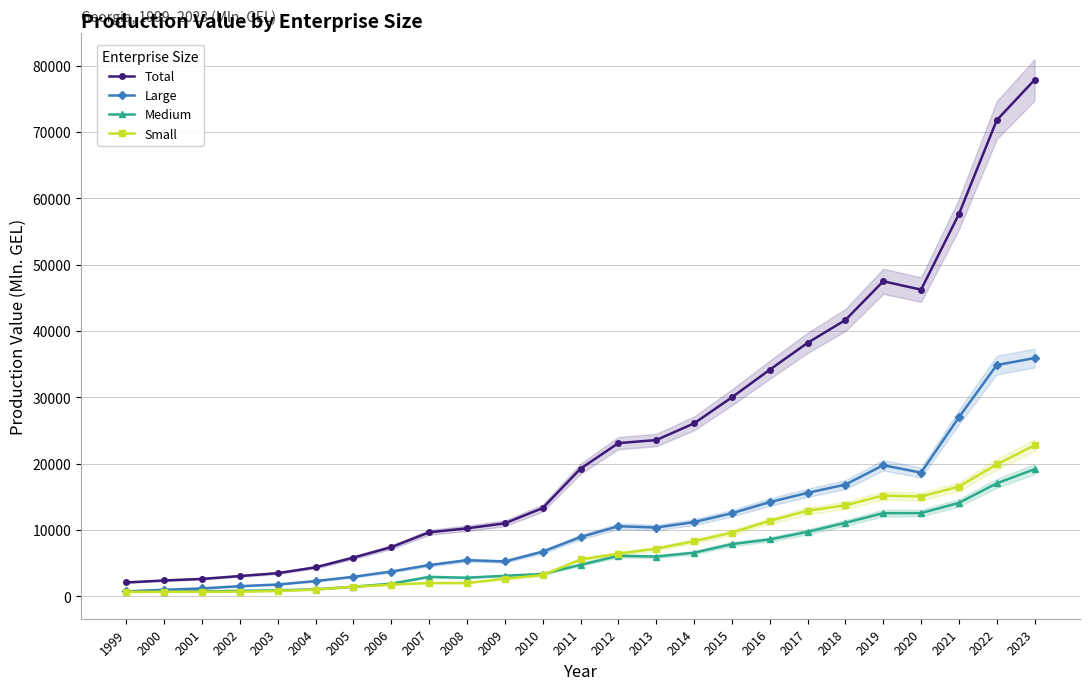

The value of Total at 2003 is 5448.0. True or false?

False